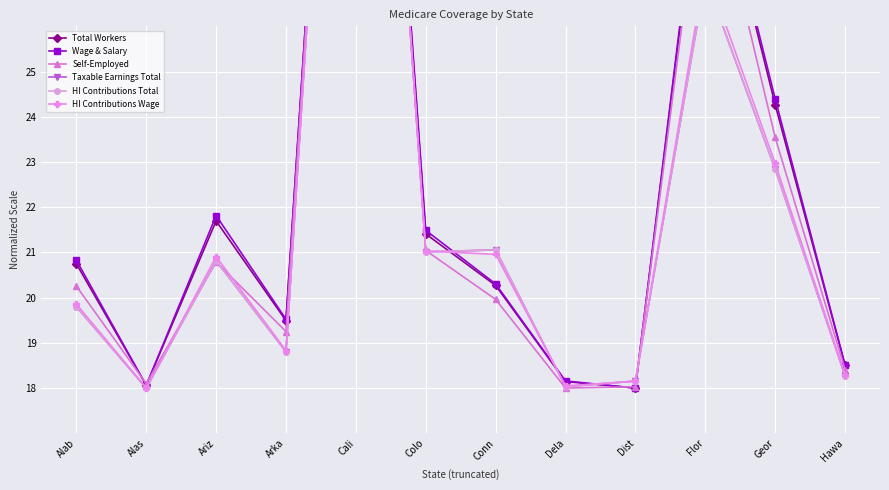

Rank the categories by Total Workers value from highest to lowest.

Cali, Flor, Geor, Ariz, Colo, Alab, Conn, Arka, Hawa, Dela, Alas, Dist